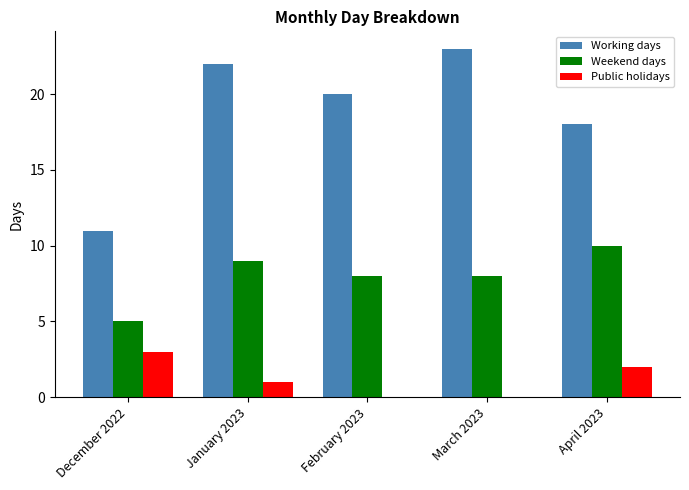

Are the bars horizontal?

No